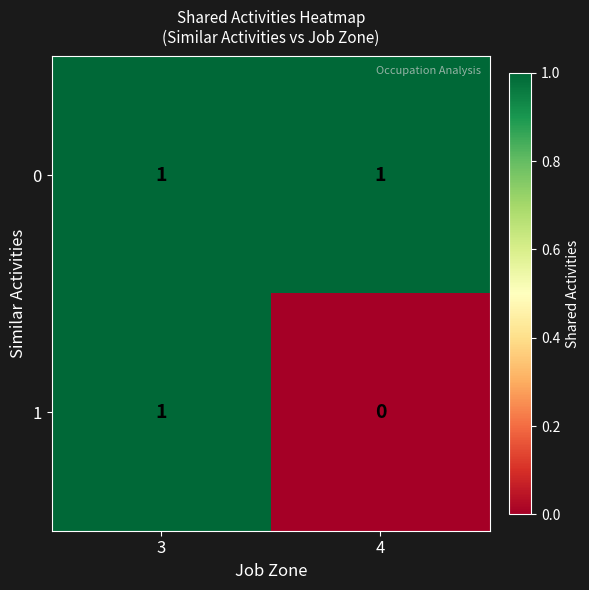

Which series has the largest total across all categories?

0